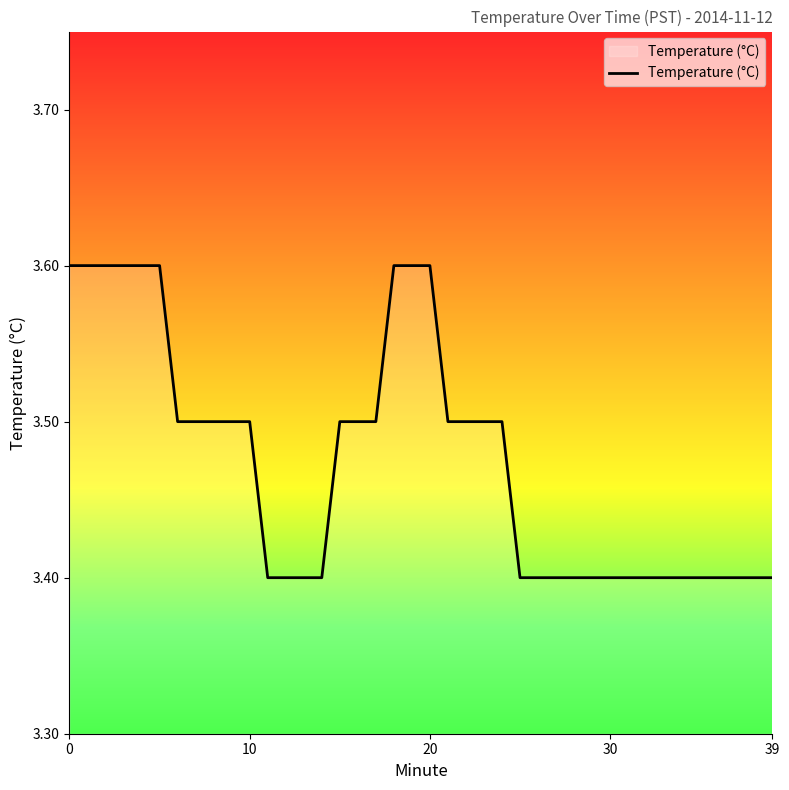

What is the minimum value shown in the chart?

3.4